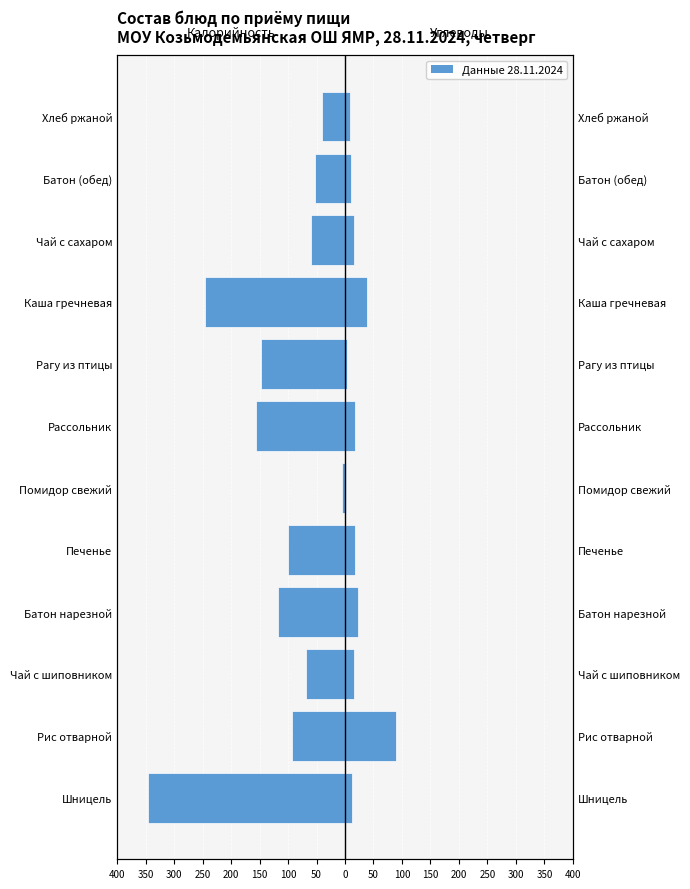

Does the chart contain any negative values?

Yes